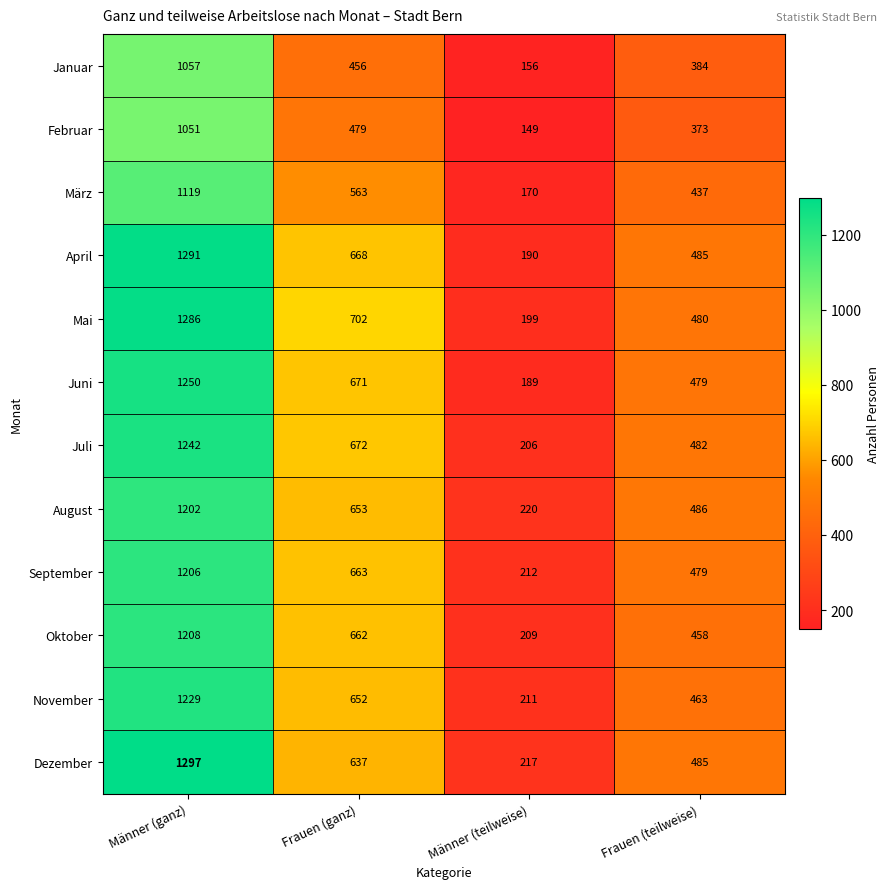

At which label does Dezember first exceed 637?

Männer (ganz)